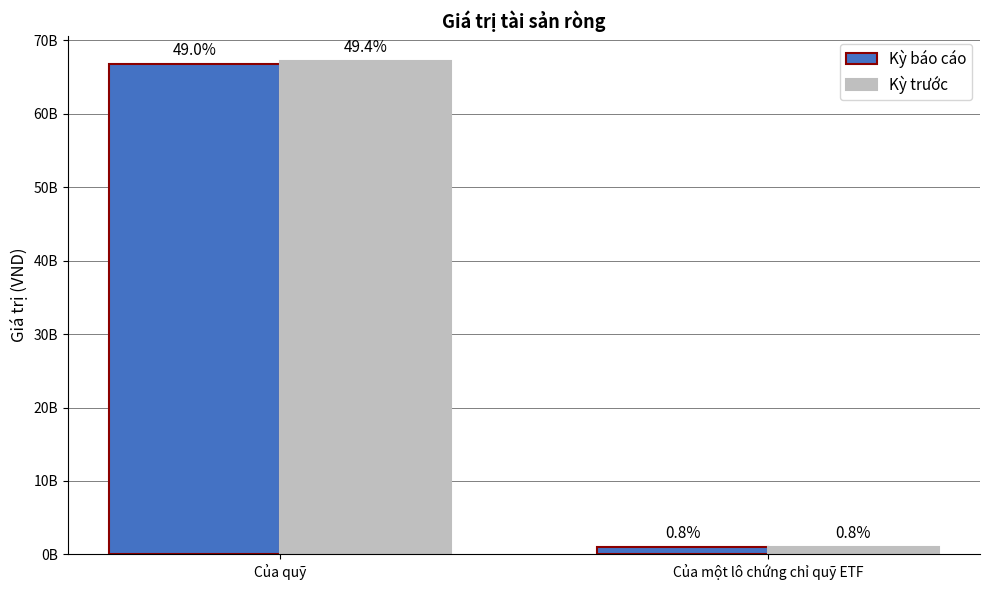

How many Kỳ báo cáo values are between 1042860966 and 66743101841?

2